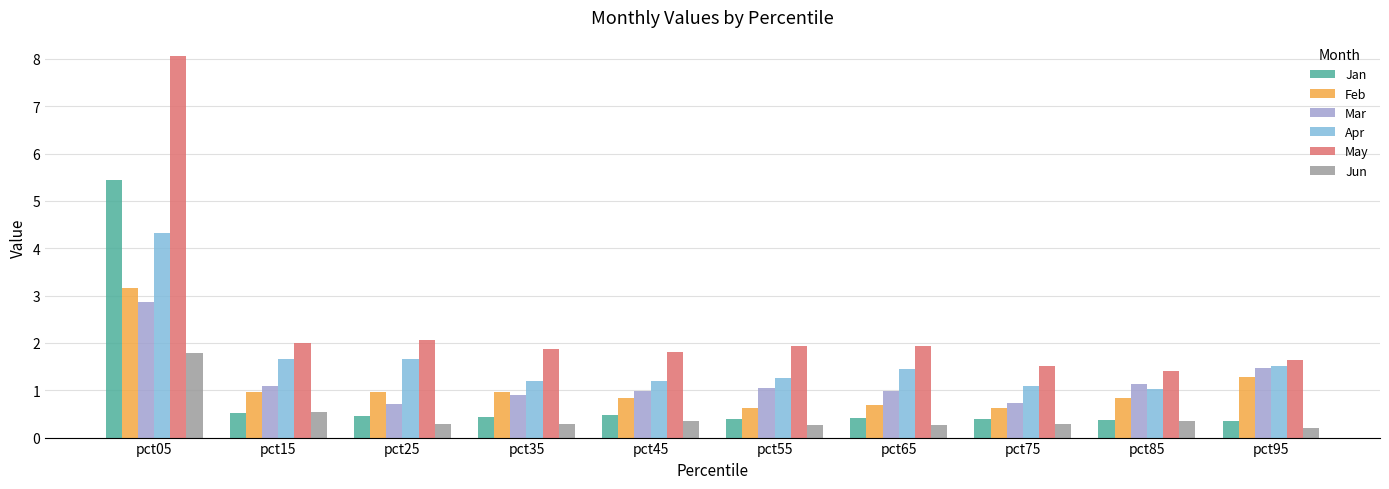

Which series has the largest total across all categories?

May